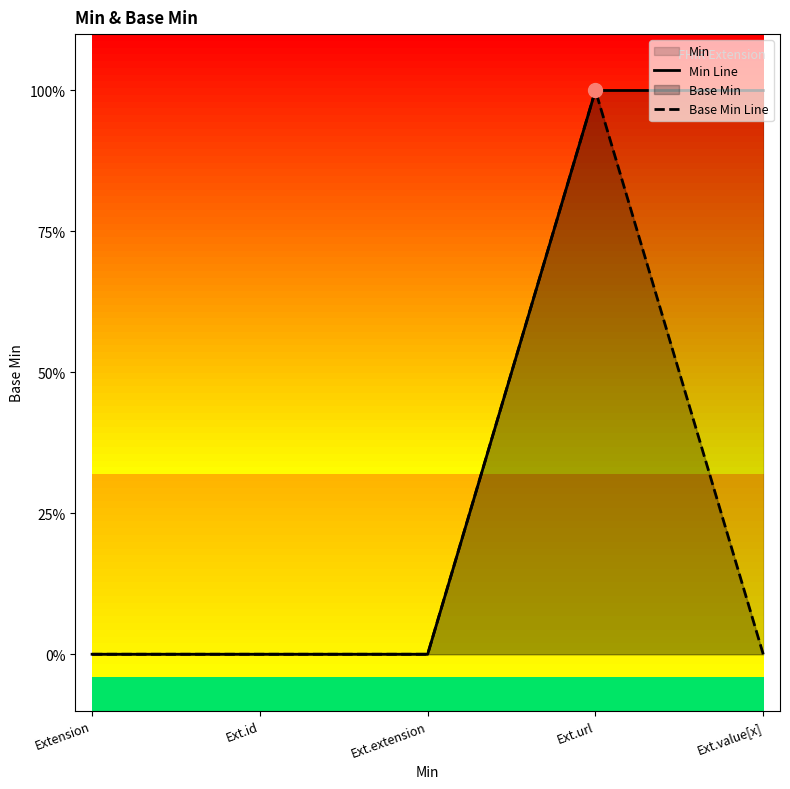

True or false: Base Min Line and Min Line intersect in this chart.

False